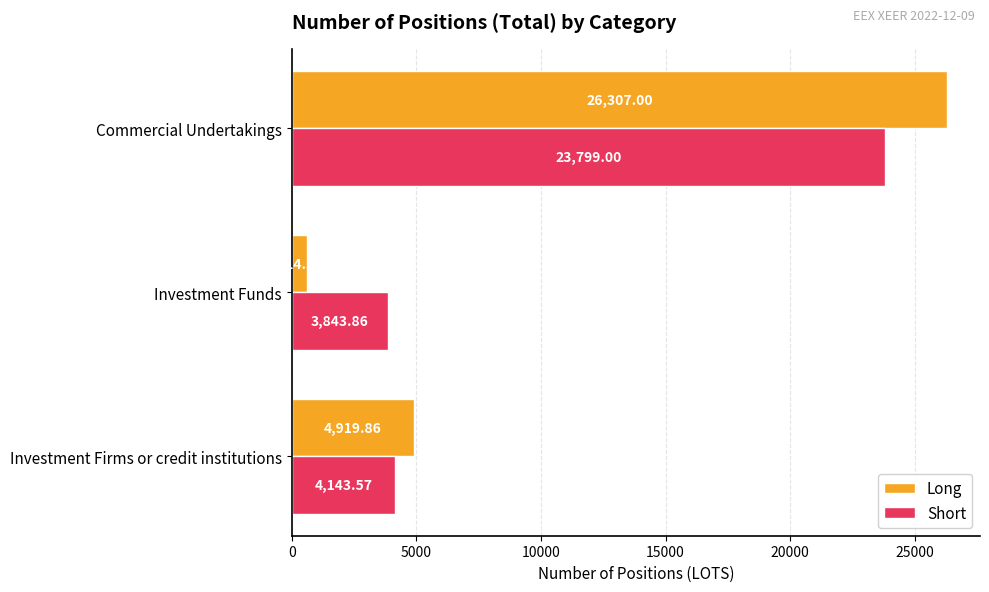

What is the maximum value shown in the chart?

26307.0